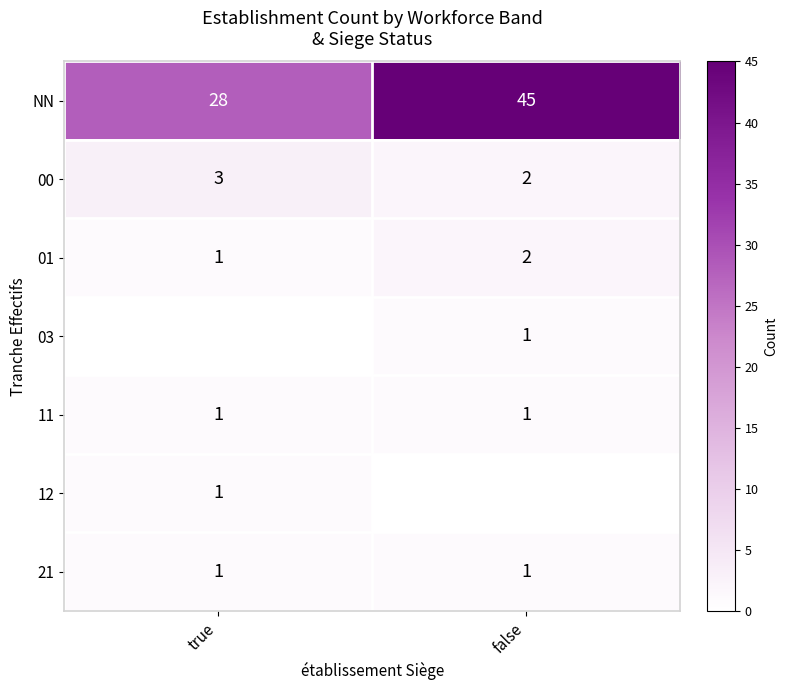

Which category has the lowest value in the NN series?

true